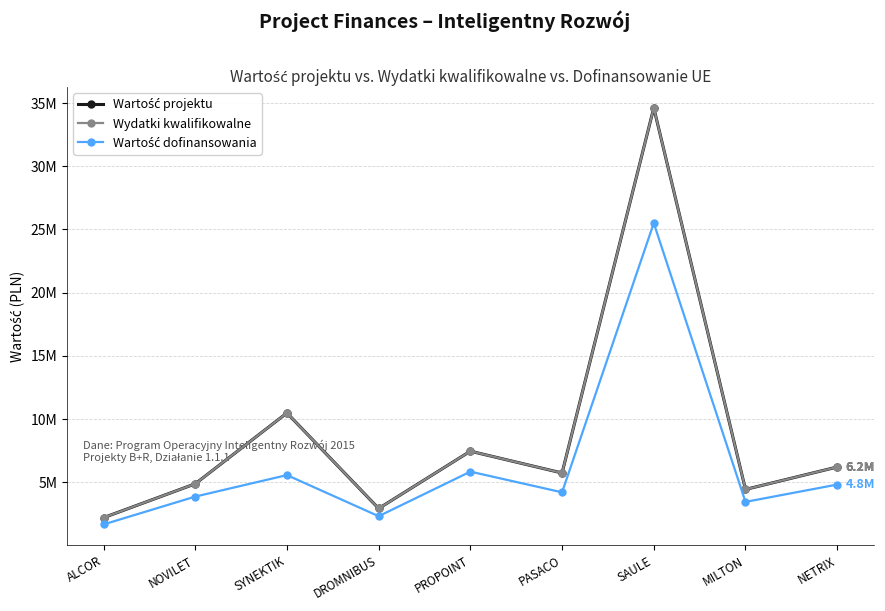

Reading right to left, transcribe all the data shown in this chart.

Wartość projektu: NETRIX=6221125.3	MILTON=4448408.5	SAULE=34615532.7	PASACO=5747999.1	PROPOINT=7472486.1	DROMNIBUS=2941107.9	SYNEKTIK=10494630.3	NOVILET=4892671.5	ALCOR=2215371.2
Wydatki kwalifikowalne: NETRIX=6221125.3	MILTON=4448408.5	SAULE=34615532.7	PASACO=5747999.1	PROPOINT=7472486.1	DROMNIBUS=2941107.9	SYNEKTIK=10494630.3	NOVILET=4892671.5	ALCOR=2215371.2
Wartość dofinansowania: NETRIX=4833136.3	MILTON=3463259.3	SAULE=25503650.8	PASACO=4220587.2	PROPOINT=5855335.6	DROMNIBUS=2331611.0	SYNEKTIK=5582376.2	NOVILET=3882933.6	ALCOR=1680633.2